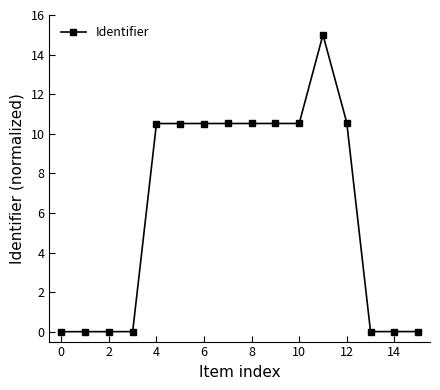

What is the value of the 5th point from the left?

10.5